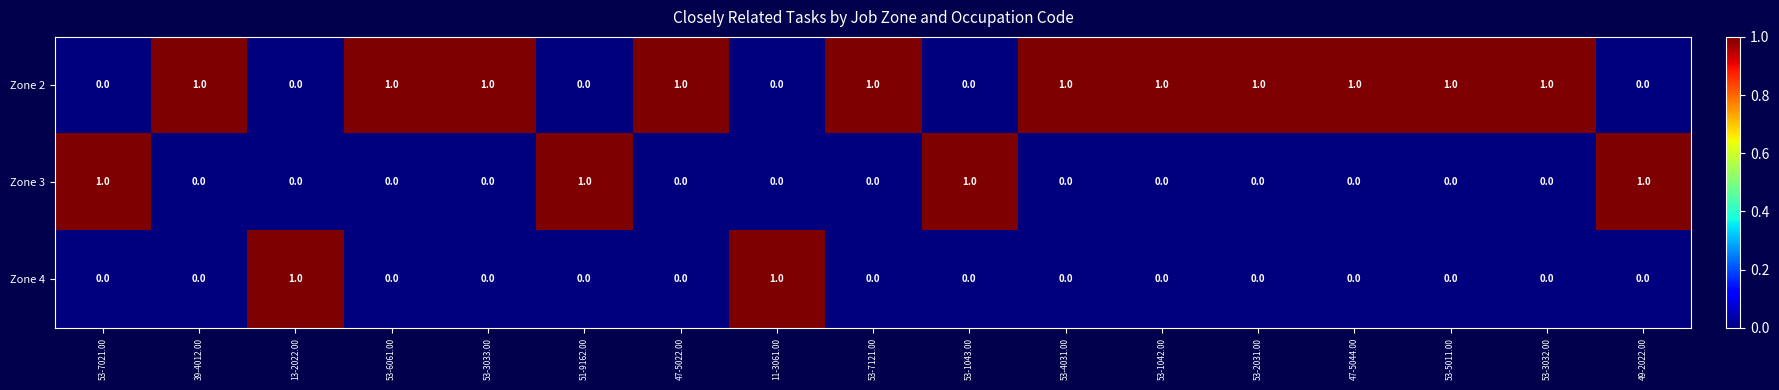

Is it true that Zone 2 equals 2 at 53-3032.00?

False